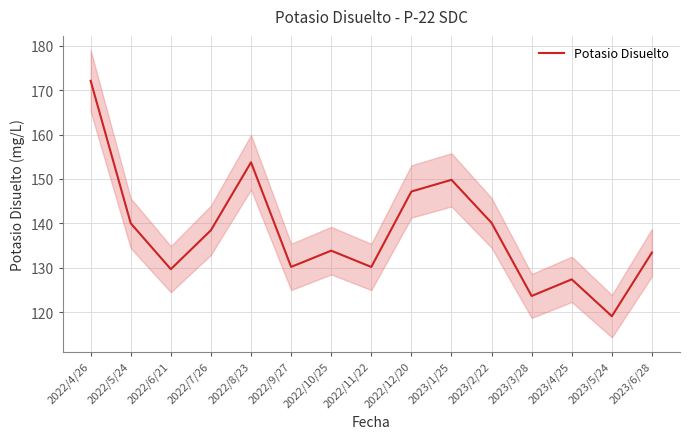

What is the value of the 4th point from the left?

138.4